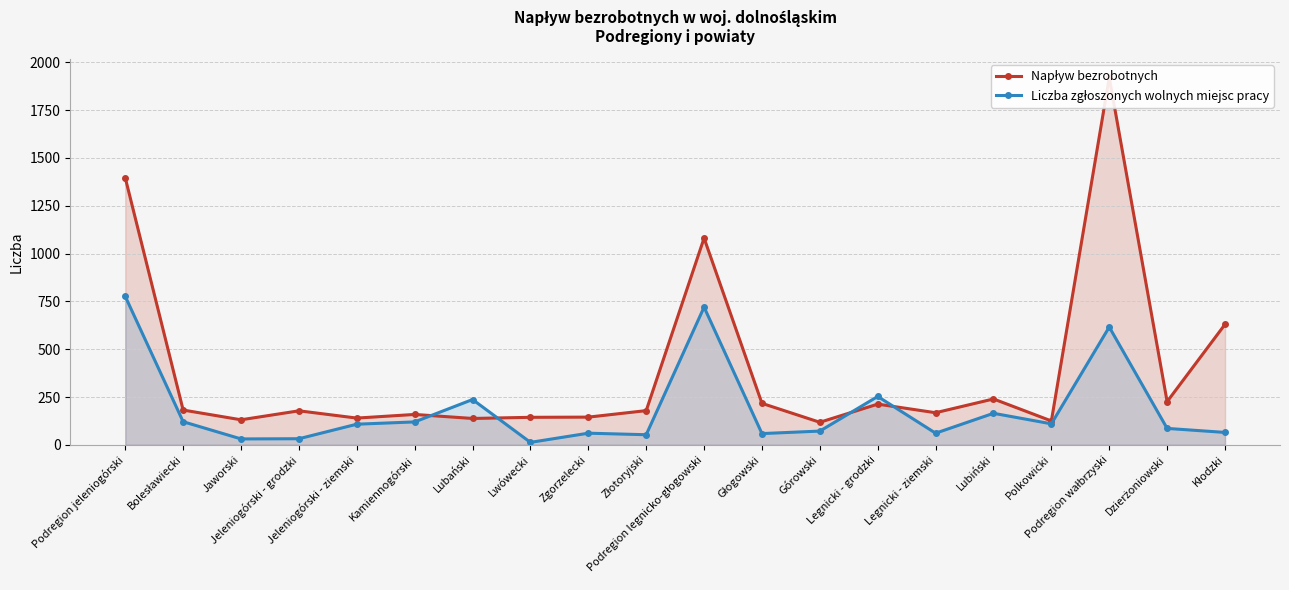

What is the maximum value for Liczba zgłoszonych wolnych miejsc pracy?

776